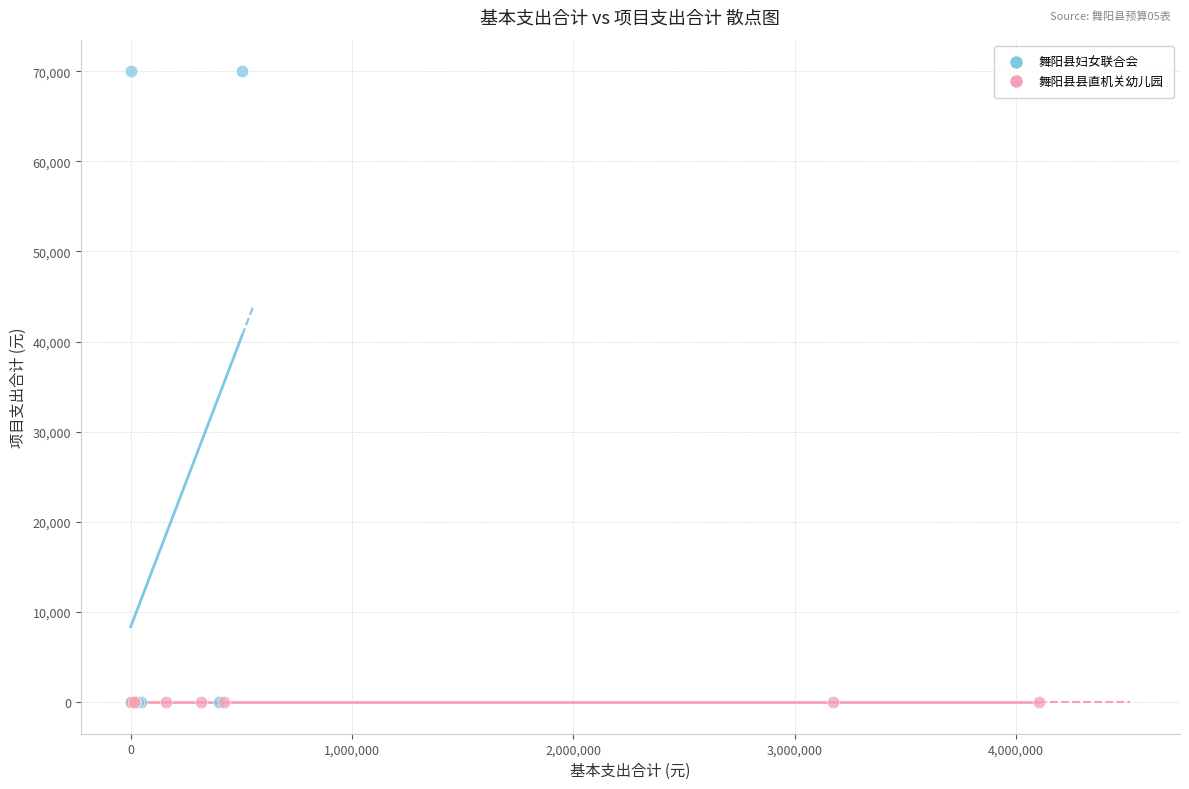

Which series reaches the maximum Y coordinate?

舞阳县妇女联合会